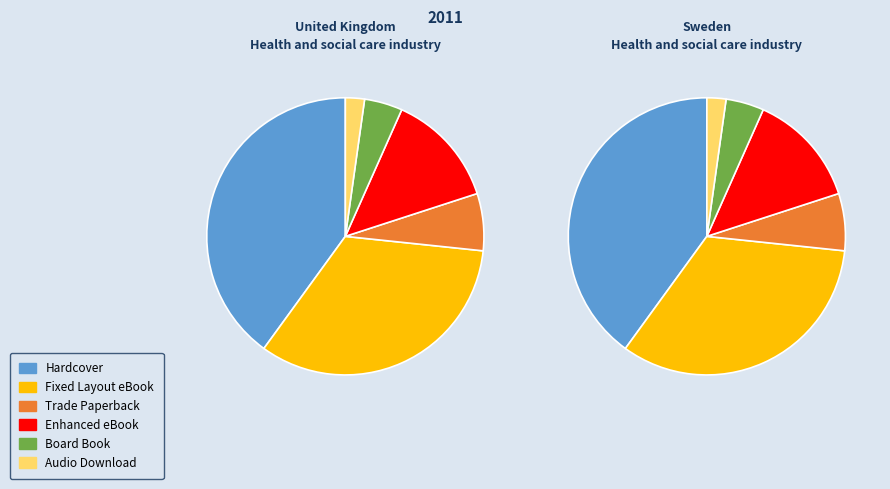

True or false: Board Book accounts for 4% of the total.

True